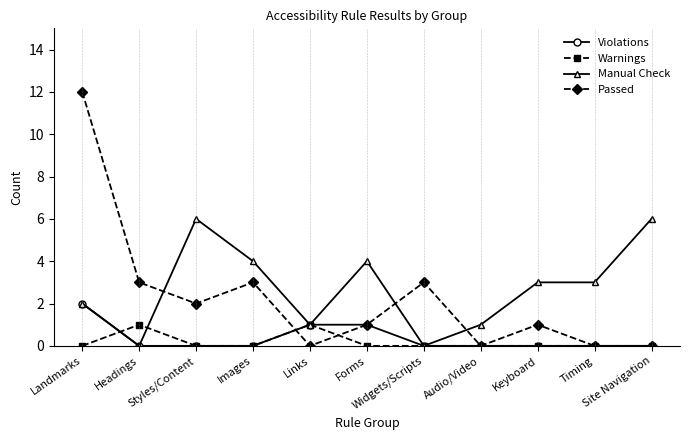

What is the label of the 8th point from the right?

Images